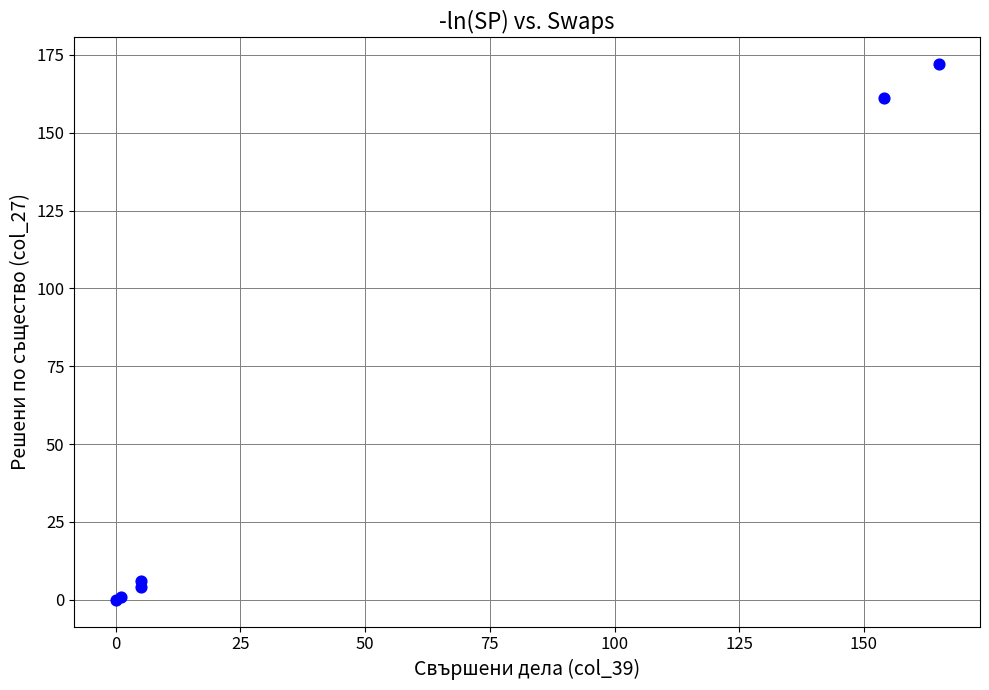

What Y value in the scatter plot is closest to 86?

161